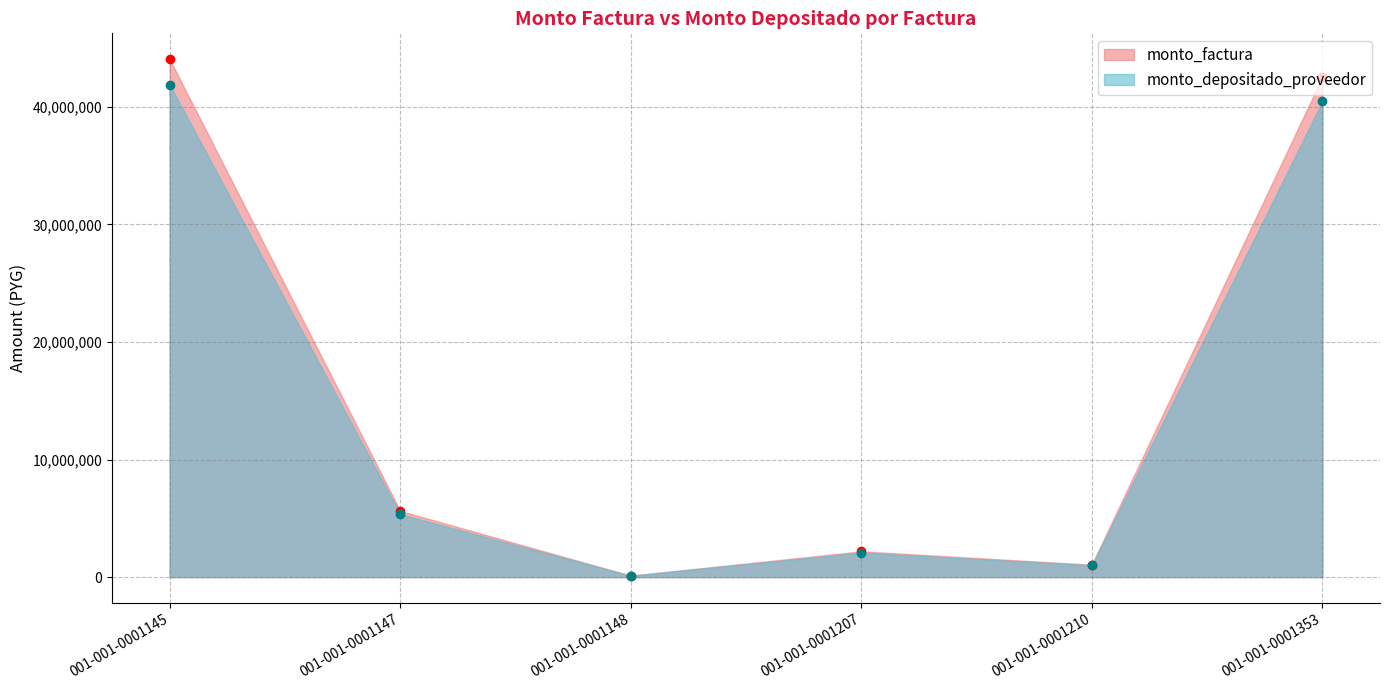

How many series are shown in this chart?

2